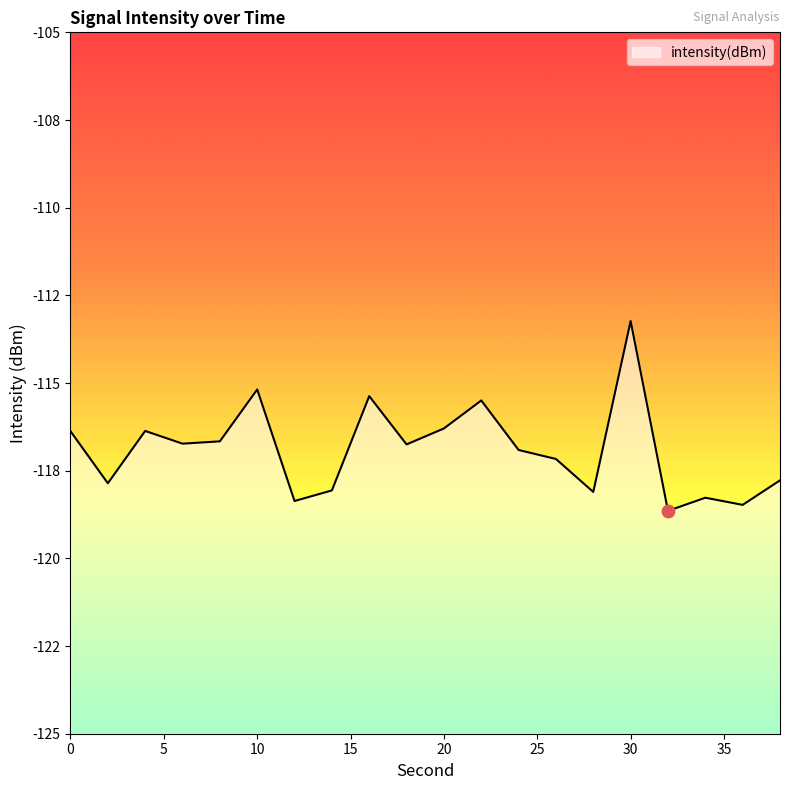

Between 8 and 38, which is larger?

8